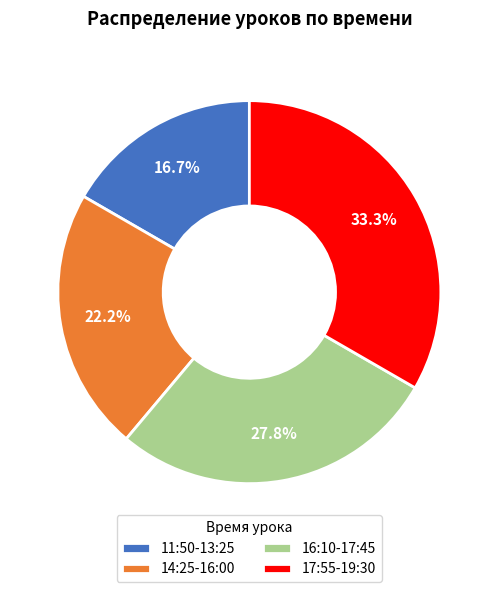

The 11:50-13:25 slice represents 28% of the pie. True or false?

False